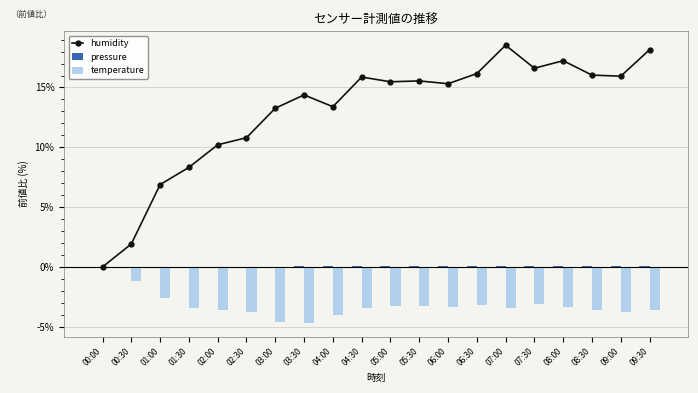

Reading right to left, transcribe all the data shown in this chart.

humidity: 18.2	15.9	16.0	17.2	16.6	18.5	16.2	15.3	15.5	15.5	15.9	13.4	14.4	13.3	10.8	10.2	8.3	6.9	1.9	0.0
pressure: 0.1	0.1	0.1	0.1	0.1	0.1	0.1	0.1	0.1	0.1	0.1	0.0	0.0	0.0	0.0	0.0	0.0	0.0	0.0	0.0
temperature: -3.6	-3.7	-3.6	-3.4	-3.1	-3.4	-3.2	-3.4	-3.3	-3.2	-3.4	-4.0	-4.7	-4.6	-3.8	-3.6	-3.4	-2.6	-1.1	0.0